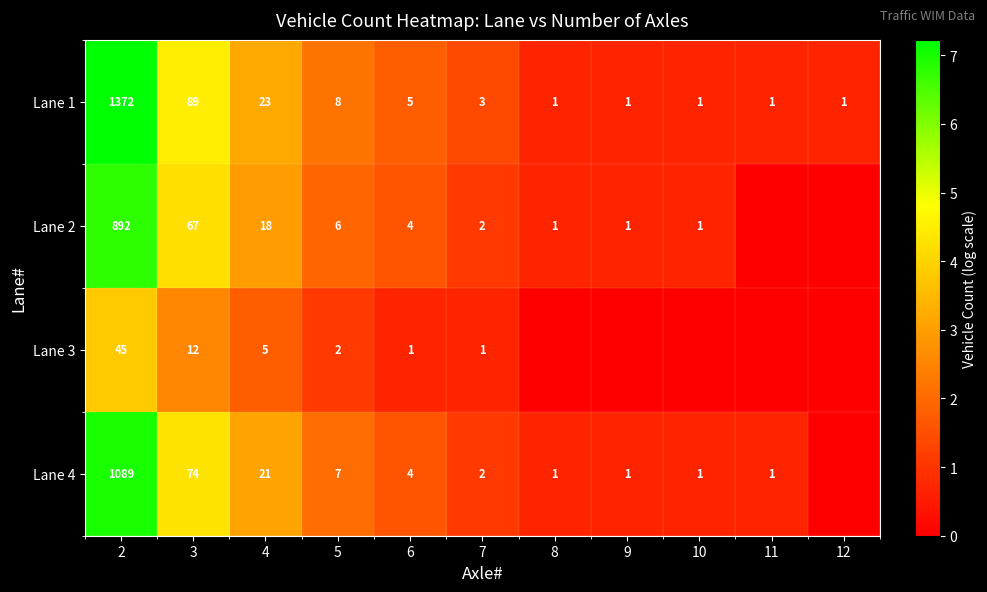

What is the highest value of the Lane 1 series?

1372